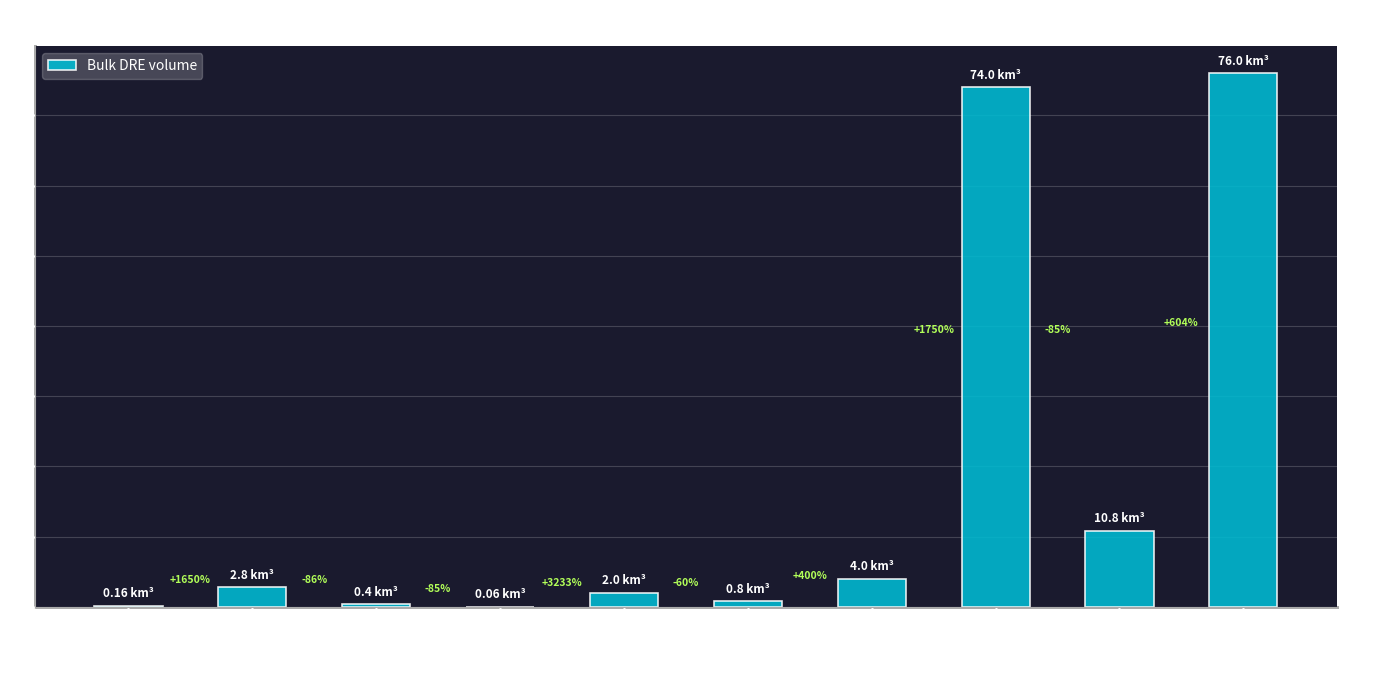

Which label corresponds to the smallest value in the chart?

Nuc